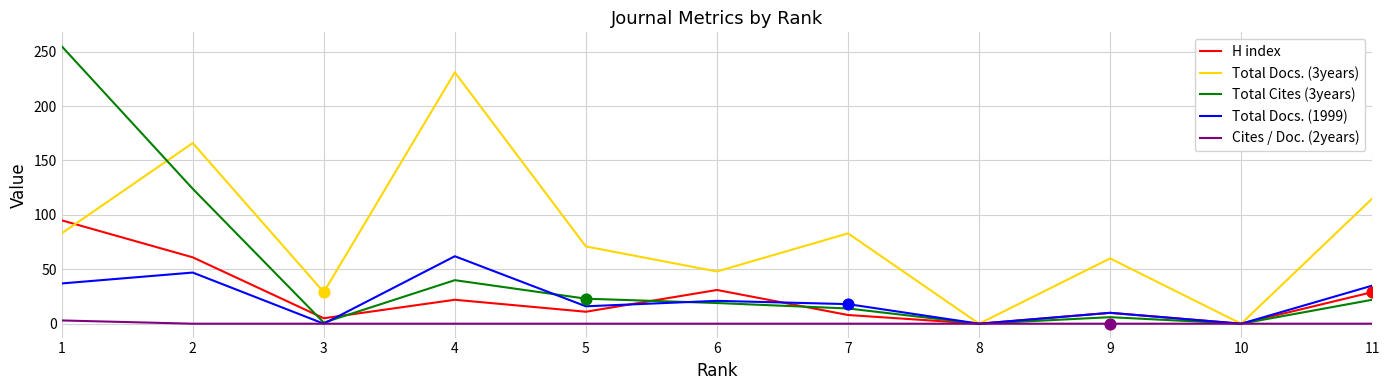

At how many categories does at least one series exceed 175?

2